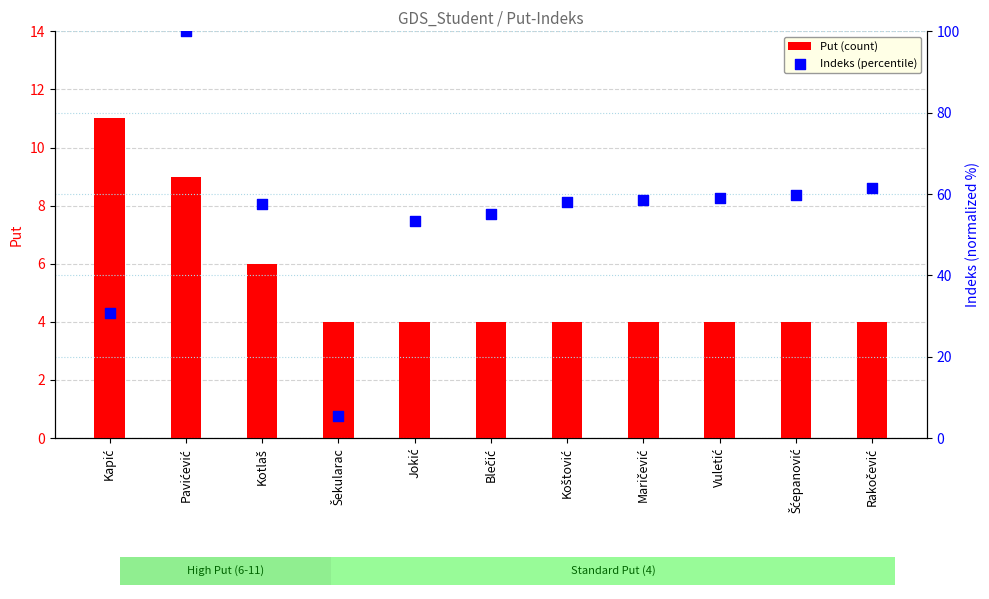

Which series has the largest total across all categories?

Indeks (percentile)